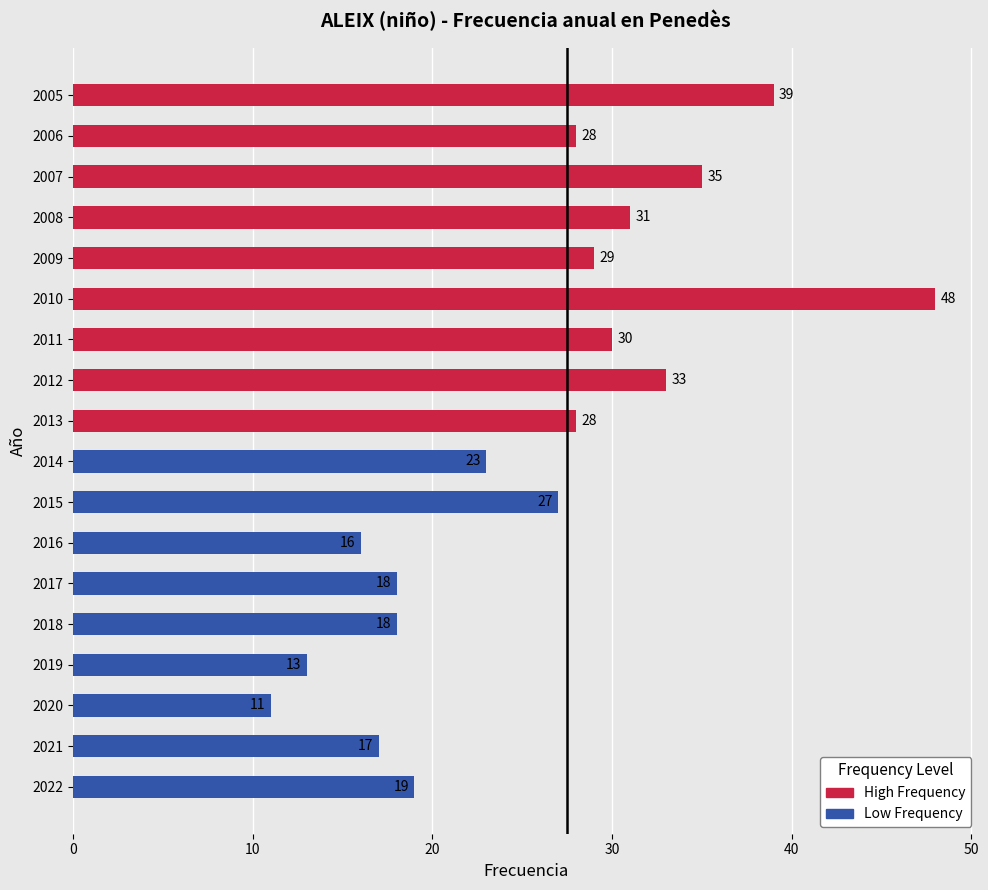

Does the chart contain any negative values?

No